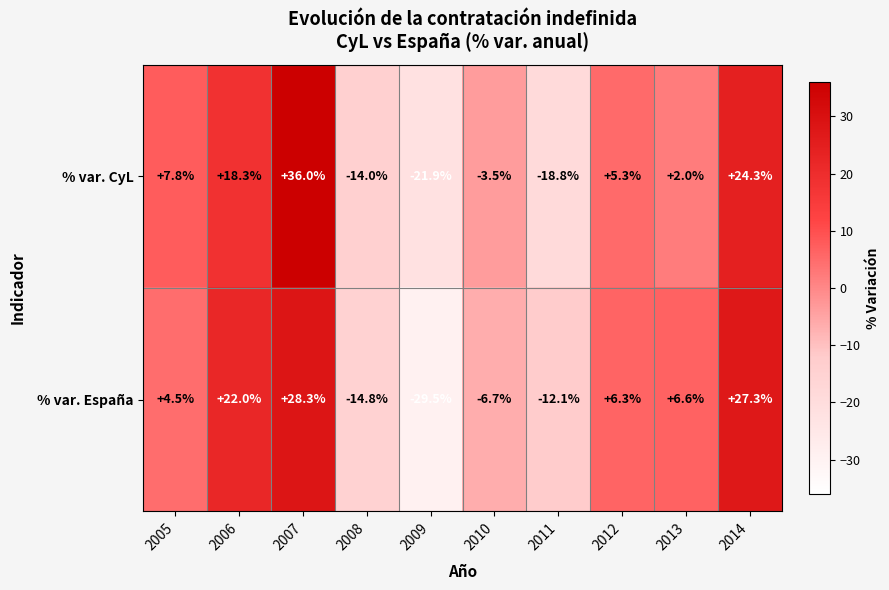

What is the greatest value displayed?

36.0